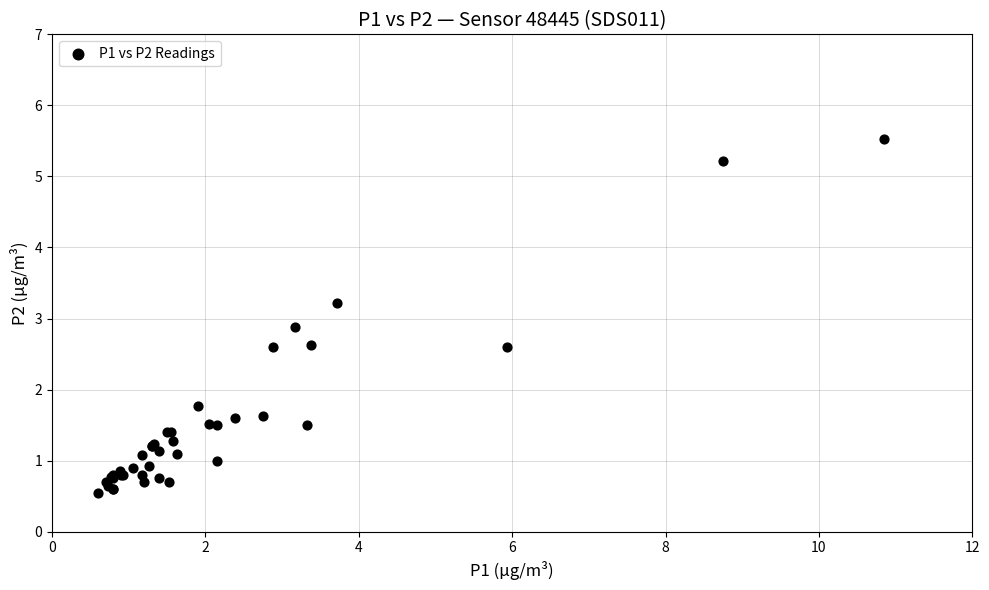

What Y value in the scatter plot is closest to 3?

2.9